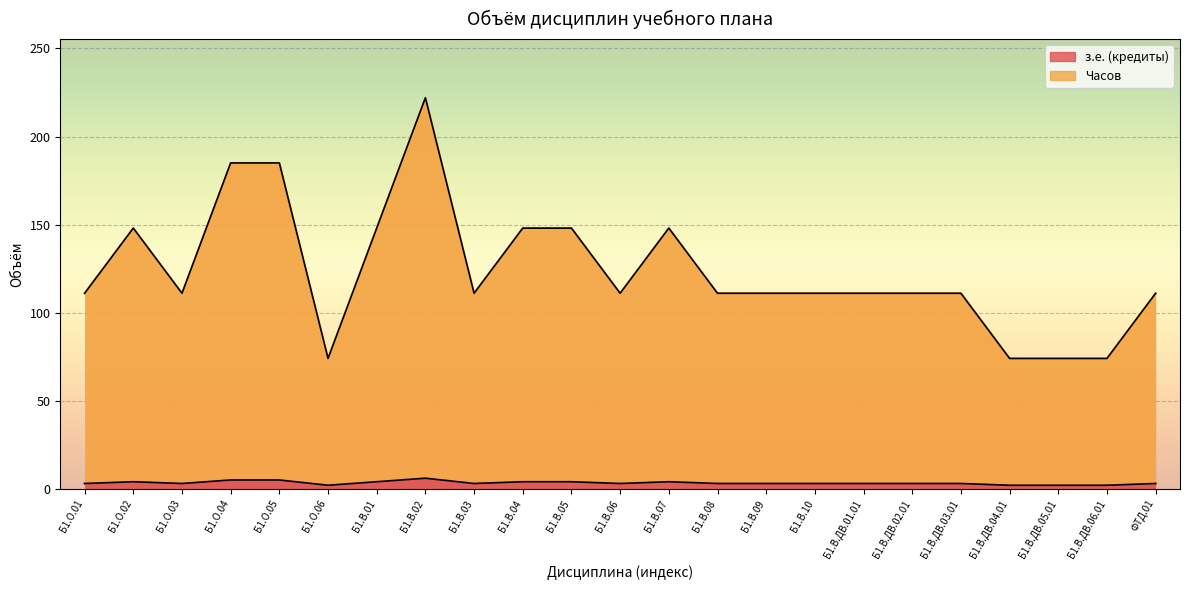

Is it true that з.е. (кредиты) equals 3 at Б1.В.06?

True